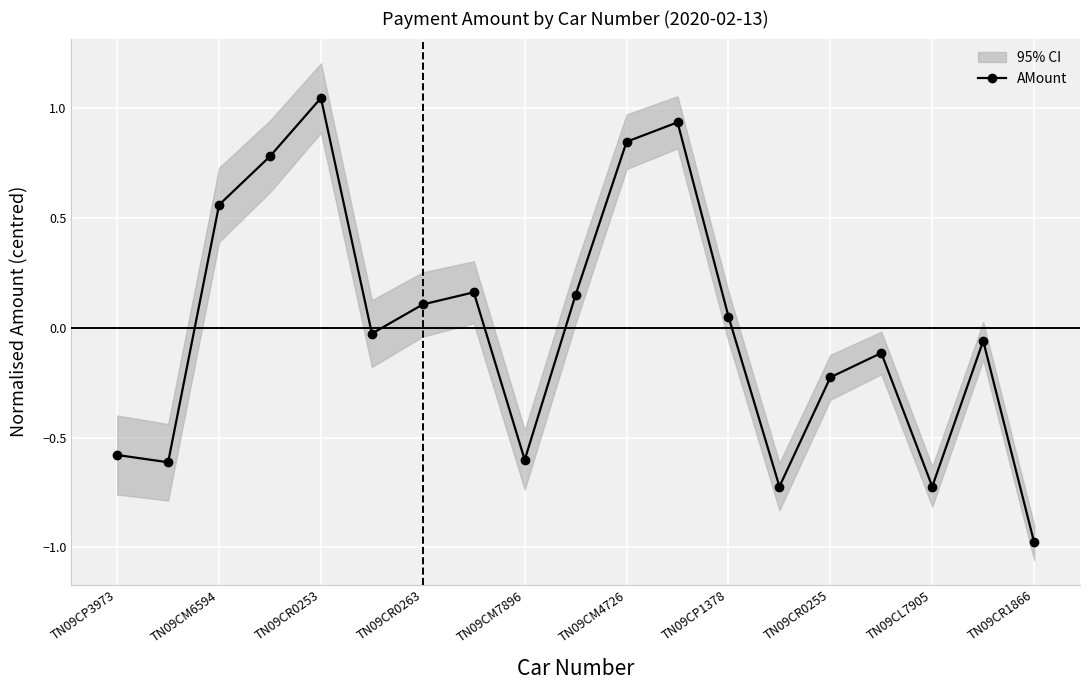

How many data points in AMount are less than 0?

10